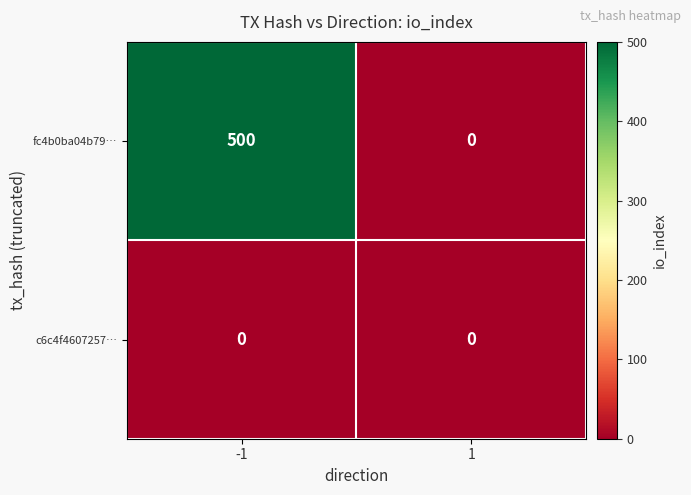

Reading left to right, extract all data points from this chart.

fc4b0ba04b79…: -1=500	1=0
c6c4f4607257…: -1=0	1=0